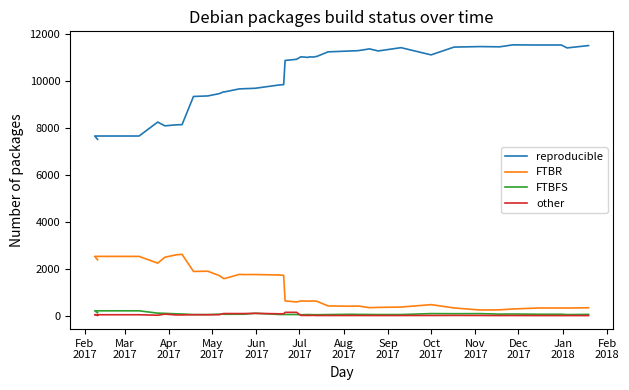

True or false: FTBR and other intersect in this chart.

False